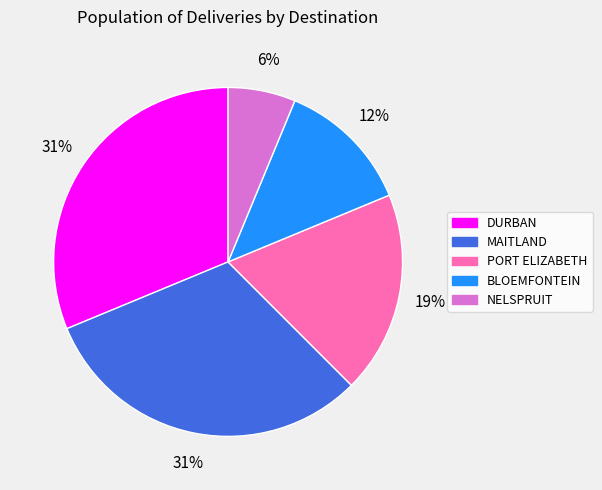

Is there any slice that represents more than half of the pie?

No